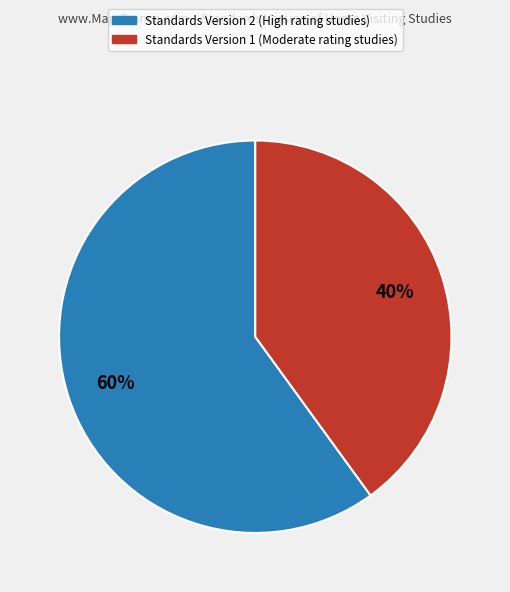

To the nearest percent, what is the average slice percentage?

50%